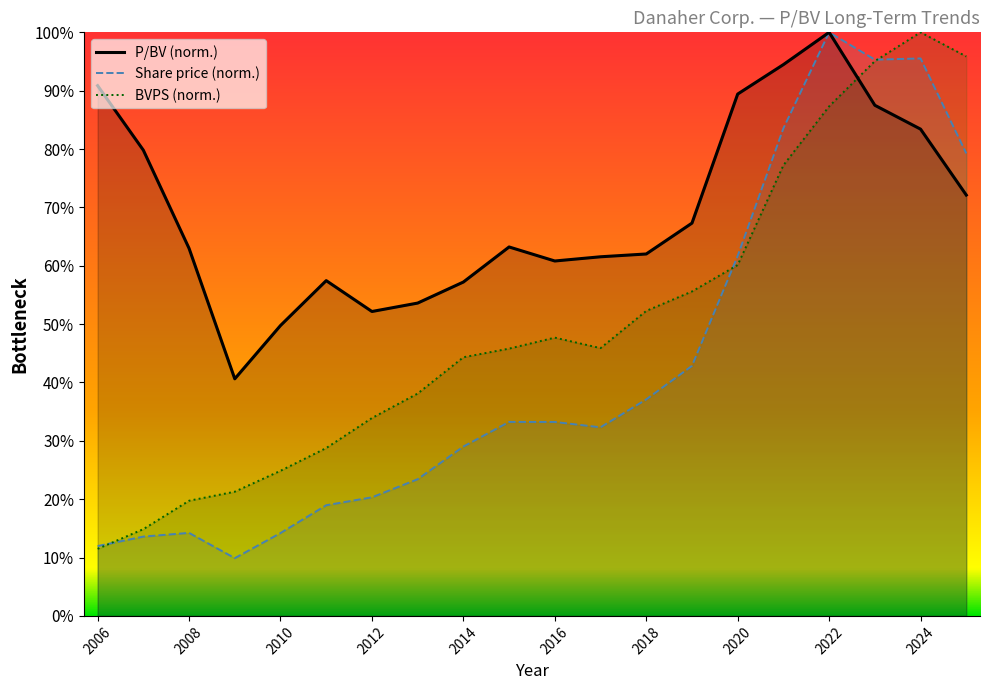

True or false: Share price has a value of 33.2 at 2015-02-25.

True